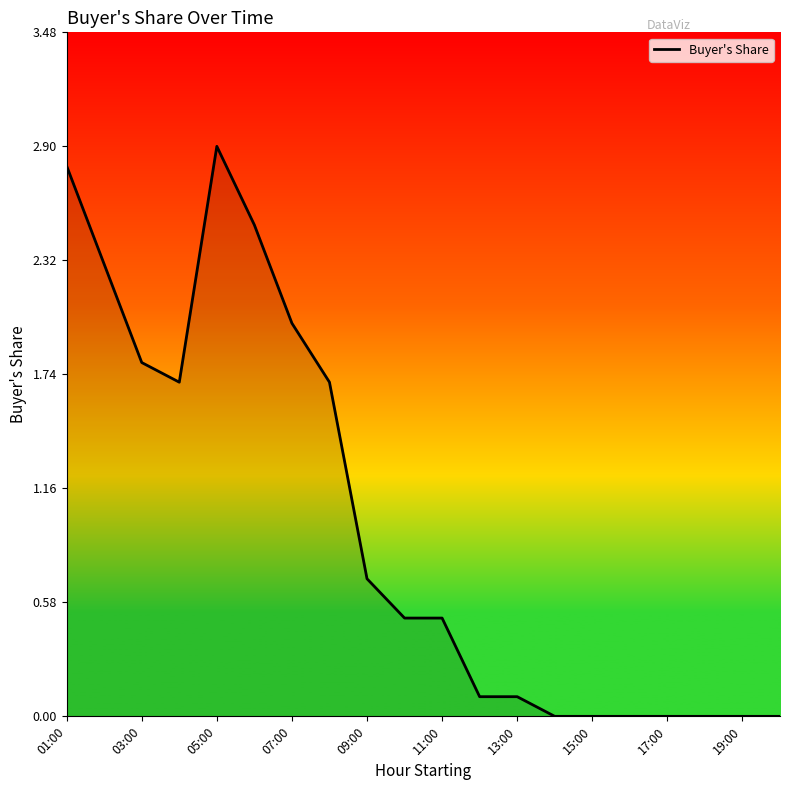

What is the maximum value shown in the chart?

2.9